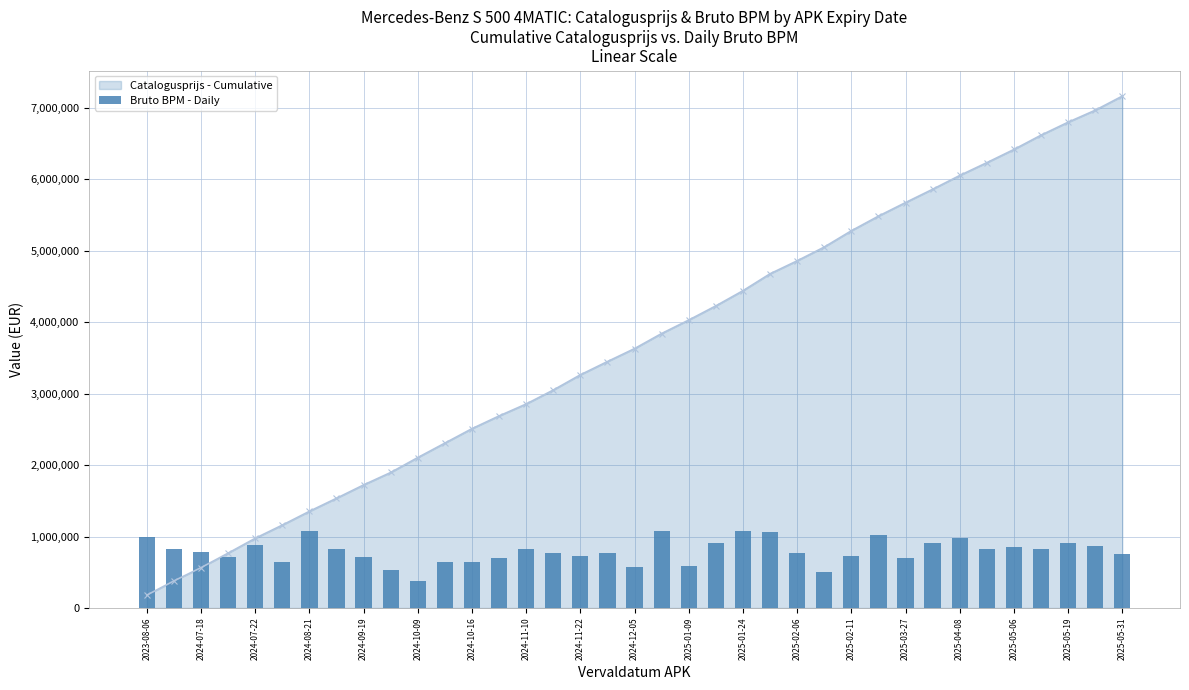

How many categories are shown in the chart?

37